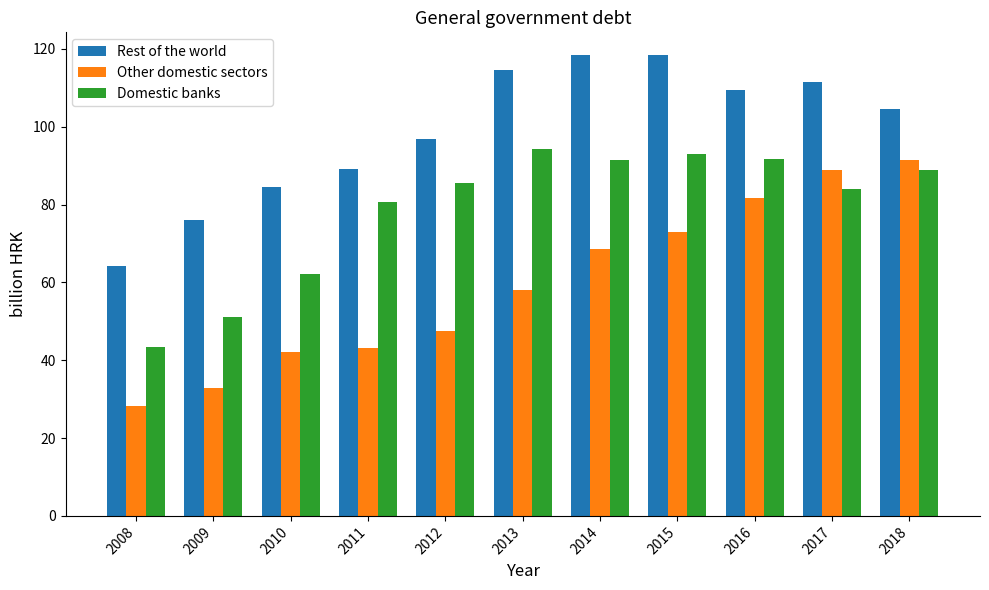

Where does the Domestic banks series first go above 85?

2012